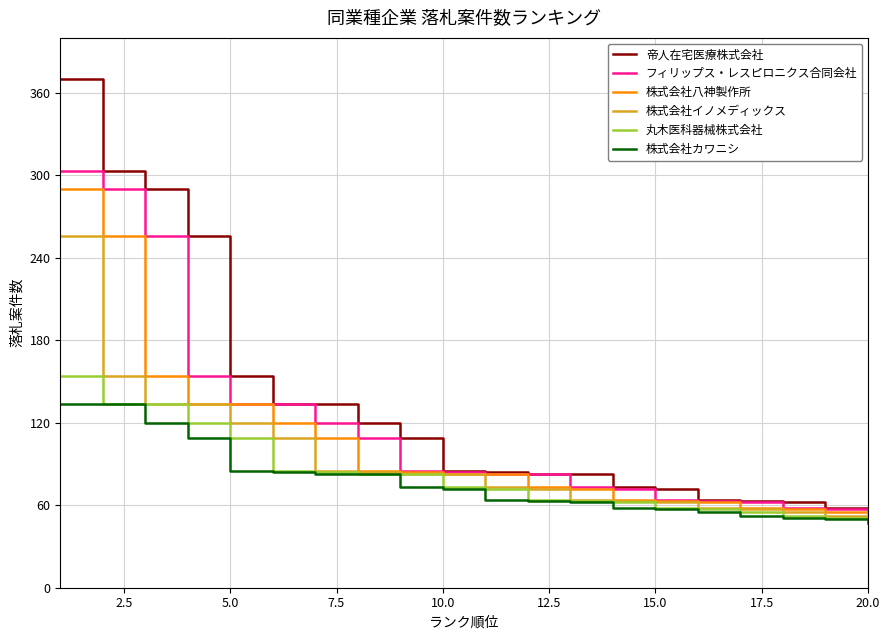

What is the minimum value shown in the chart?

47